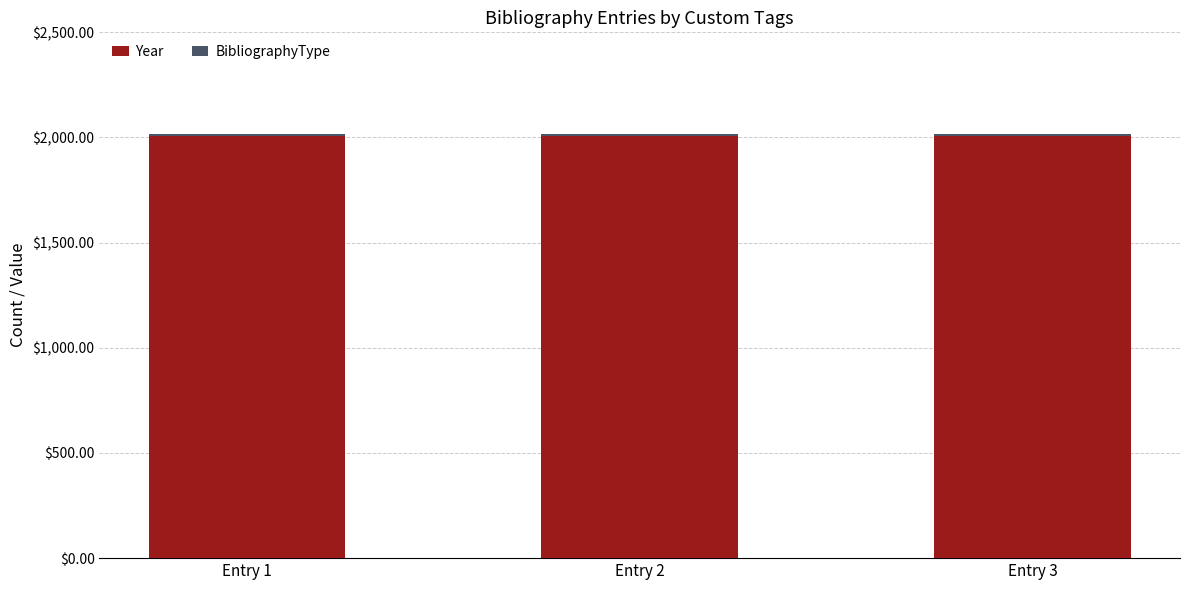

The value of Year at Entry 2 is 1146. True or false?

False